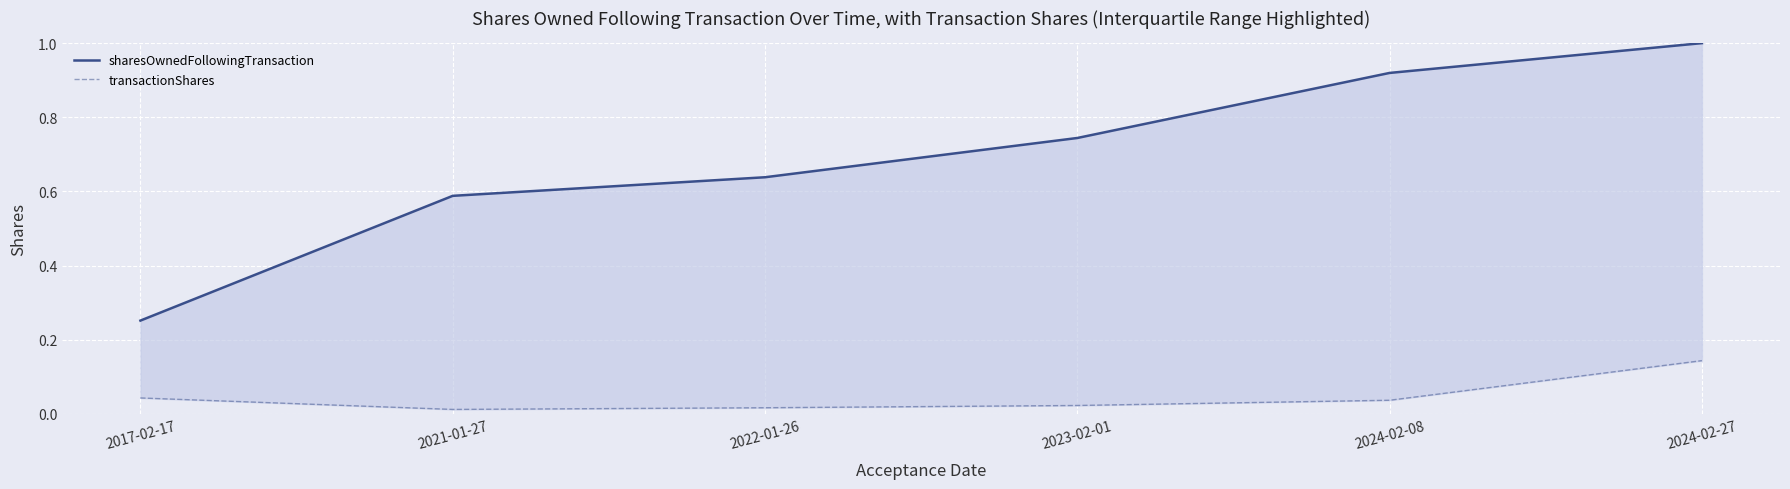

True or false: sharesOwnedFollowingTransaction and transactionShares intersect in this chart.

False